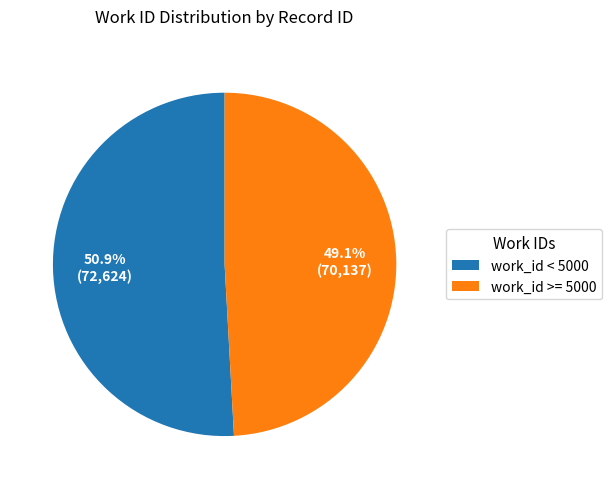

How many slices are in this pie chart?

2